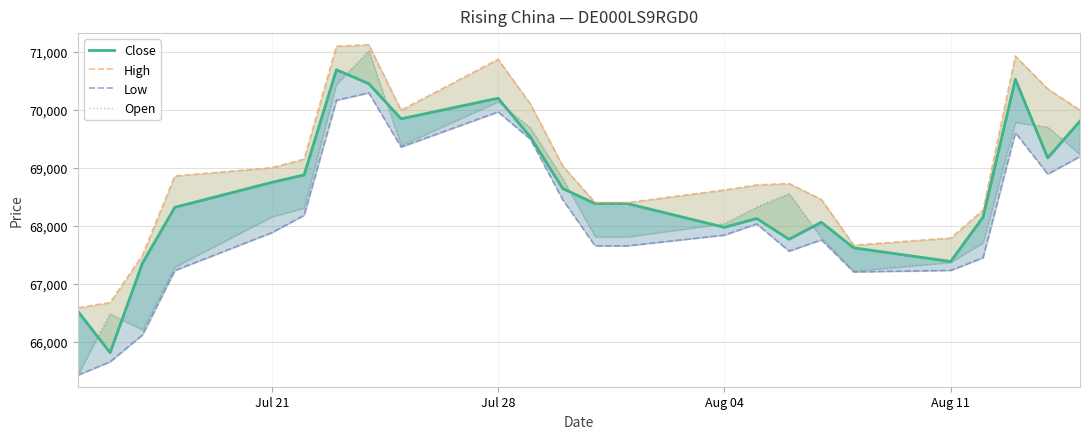

How many interior local peaks does the Open series have?

5